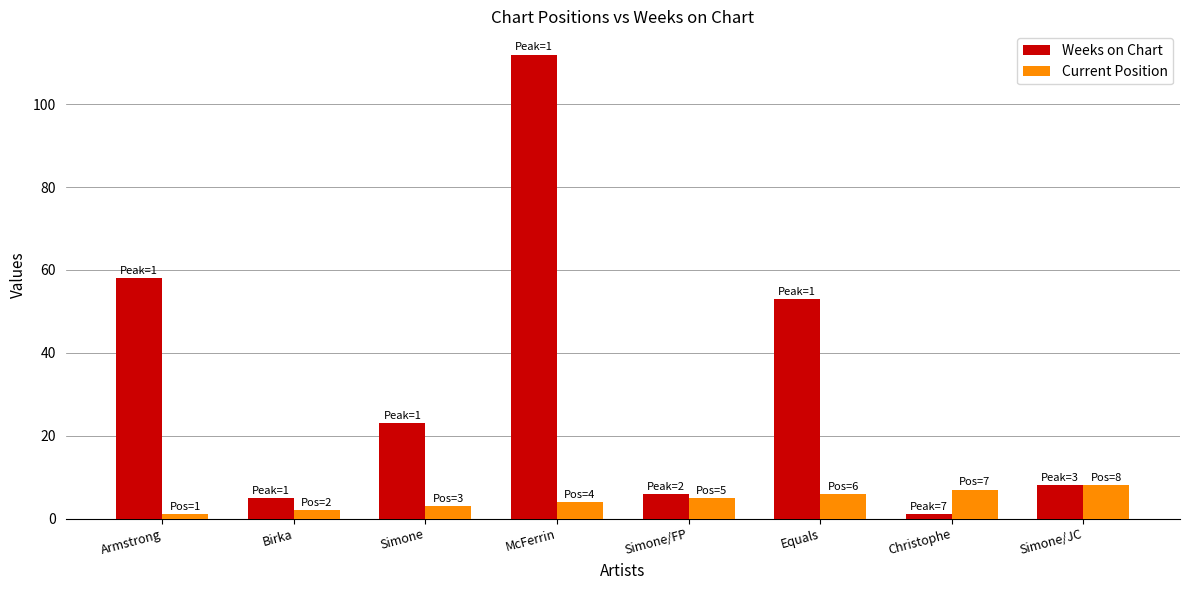

What is the difference between the second highest and minimum values in the Current Position series?

6